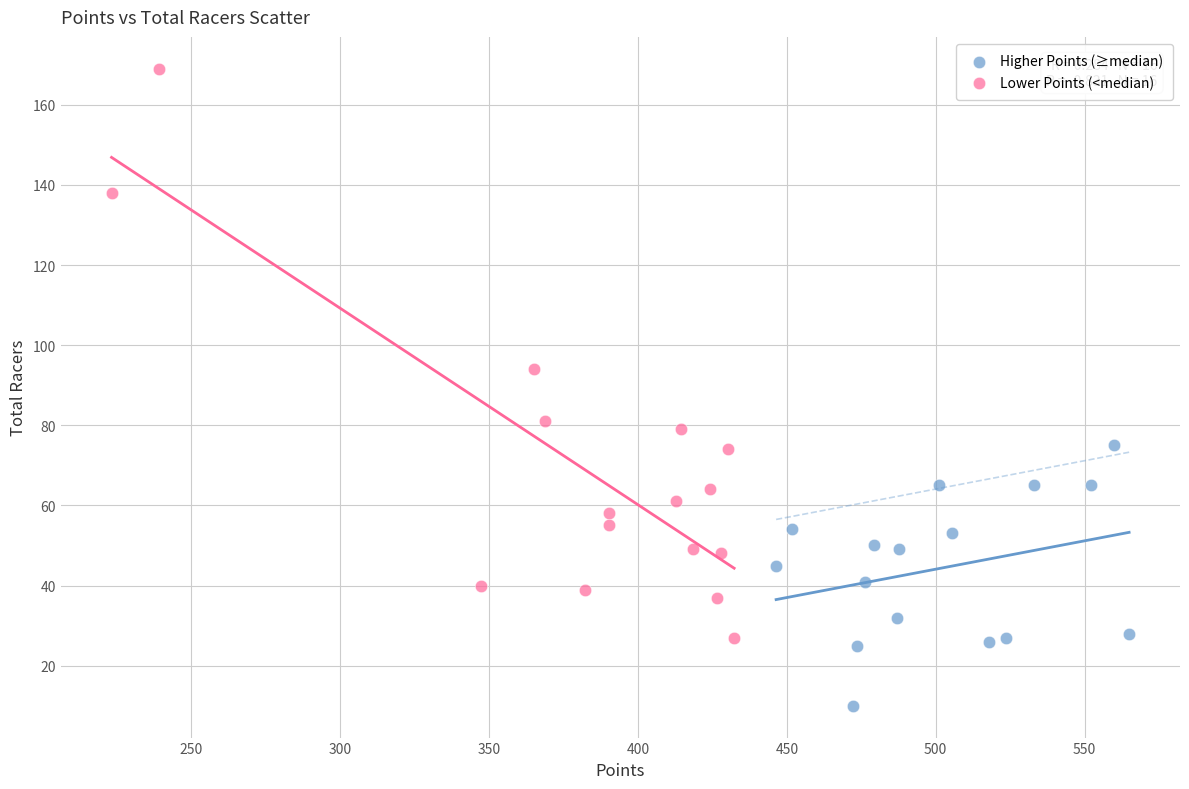

Which series reaches the maximum Y coordinate?

Lower Points (<median)